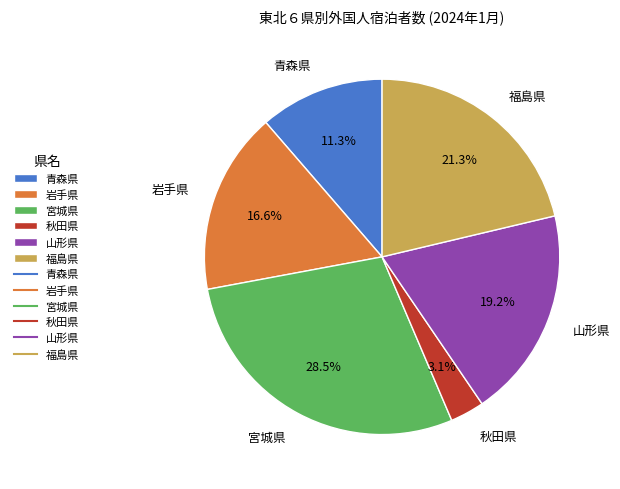

To the nearest percent, what is the average slice percentage?

17%